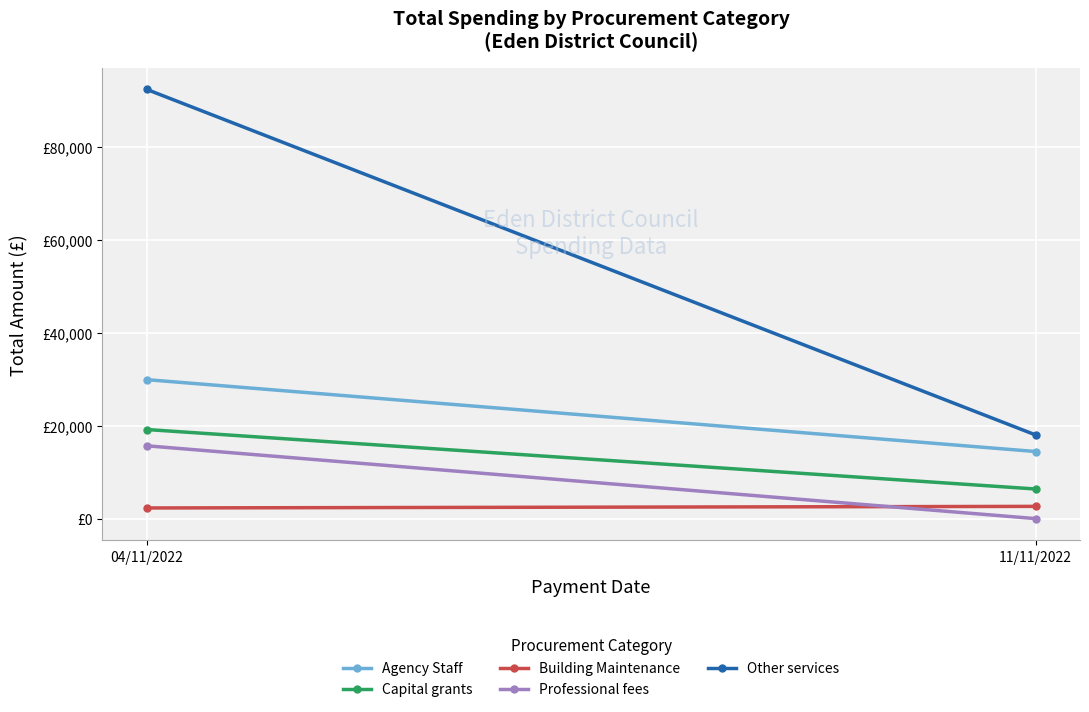

Reading left to right, list all the values displayed in this chart.

Agency Staff: 29936.0	14452.0
Capital grants: 19191.5	6380.0
Building Maintenance: 2292.0	2635.0
Professional fees: 15685.5	0.0
Other services: 92468.4	18026.6